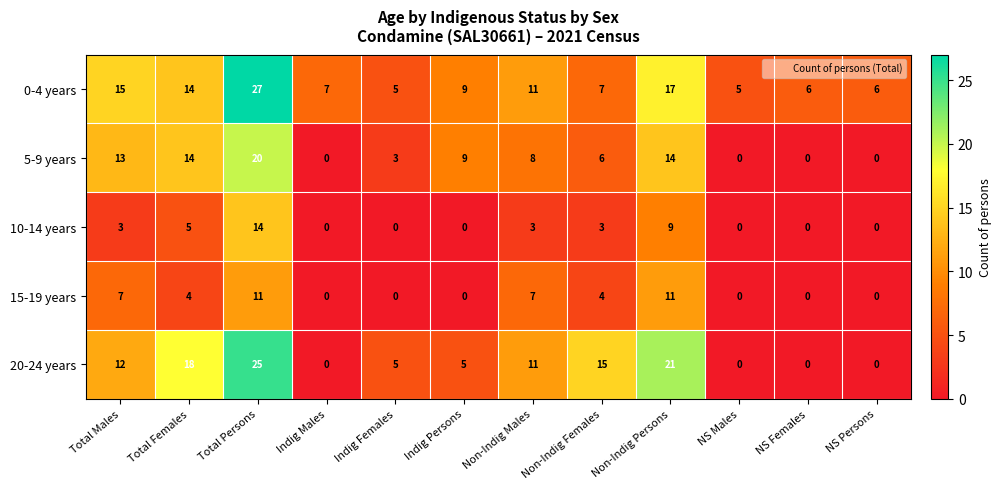

At which label is 10-14 years closest to 7?

Total Females